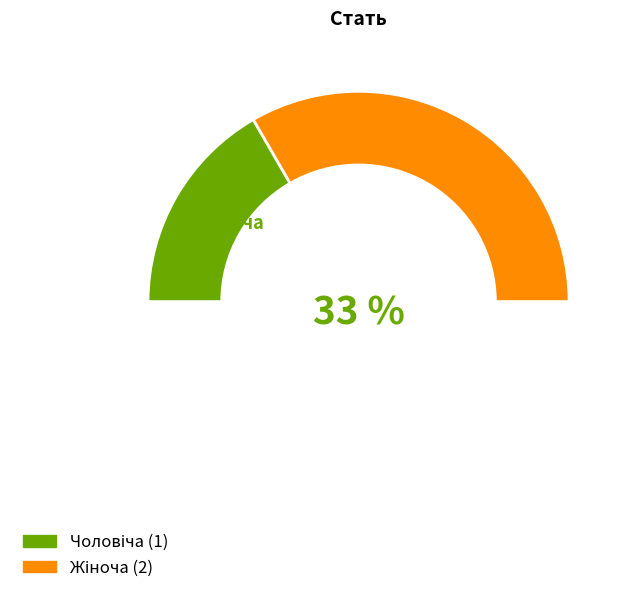

Rank the categories by value from lowest to highest.

Чоловіча, Жіноча